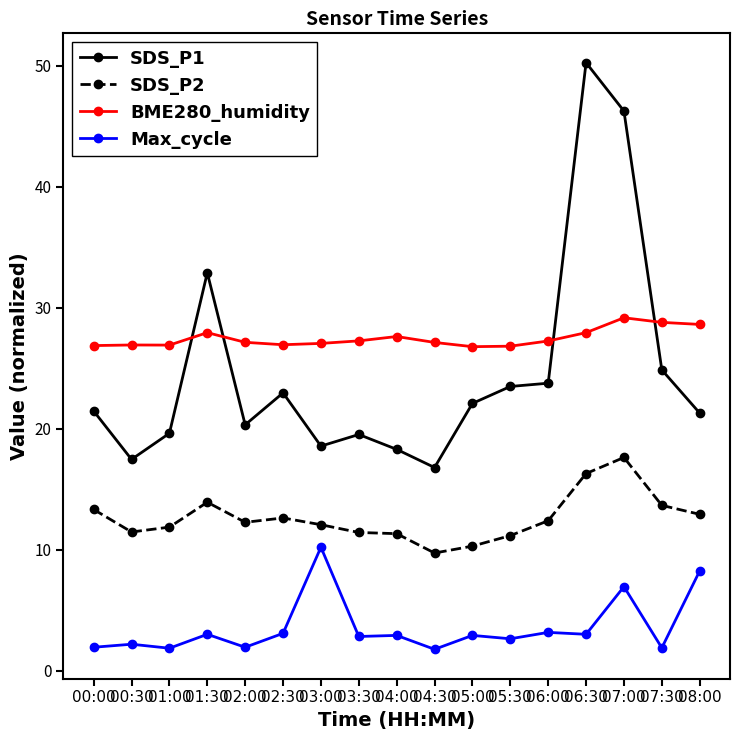

Between which two adjacent categories do SDS_P1 and BME280_humidity first intersect?

01:00 and 01:30